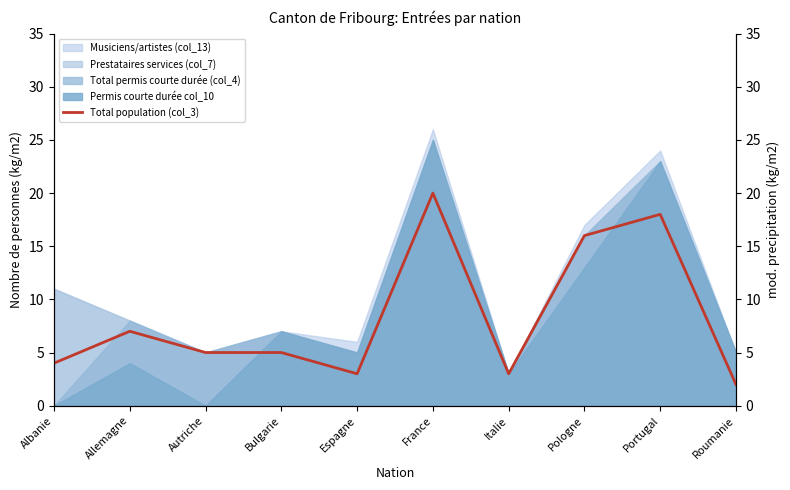

Reading right to left, transcribe all the data shown in this chart.

2	18	16	3	20	3	5	5	7	4